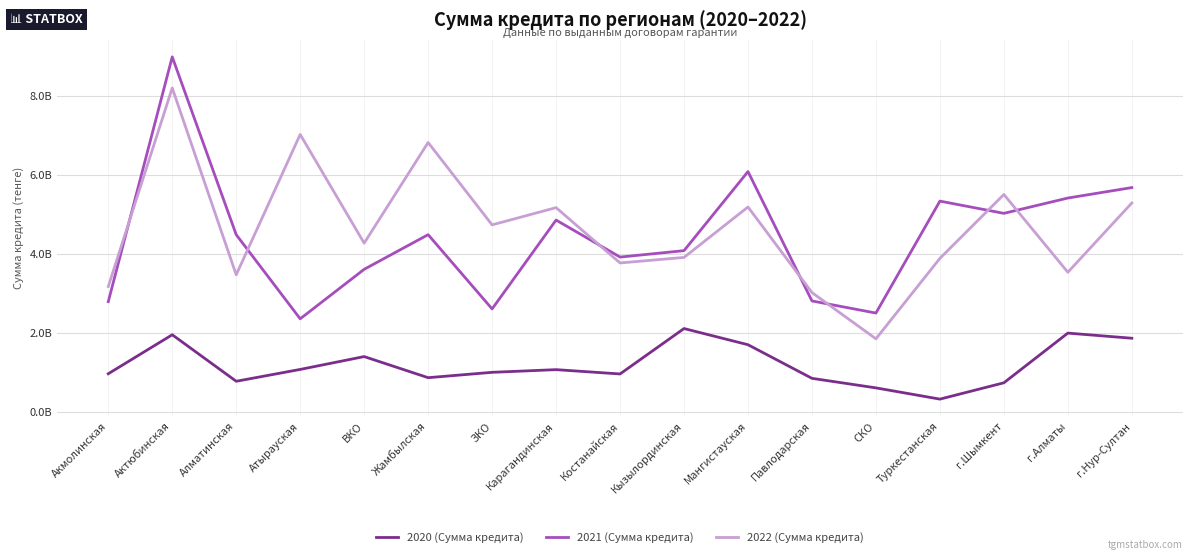

The 2021 (Сумма кредита) series shows 5685834786 at г.Нур-Султан. True or false?

True